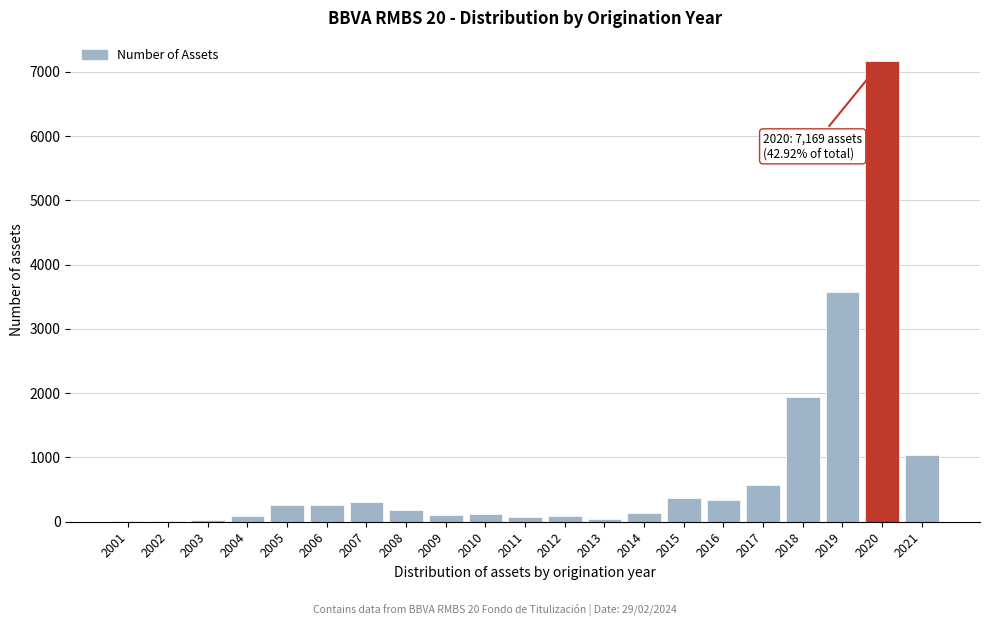

The value at 2007 is 303. True or false?

True